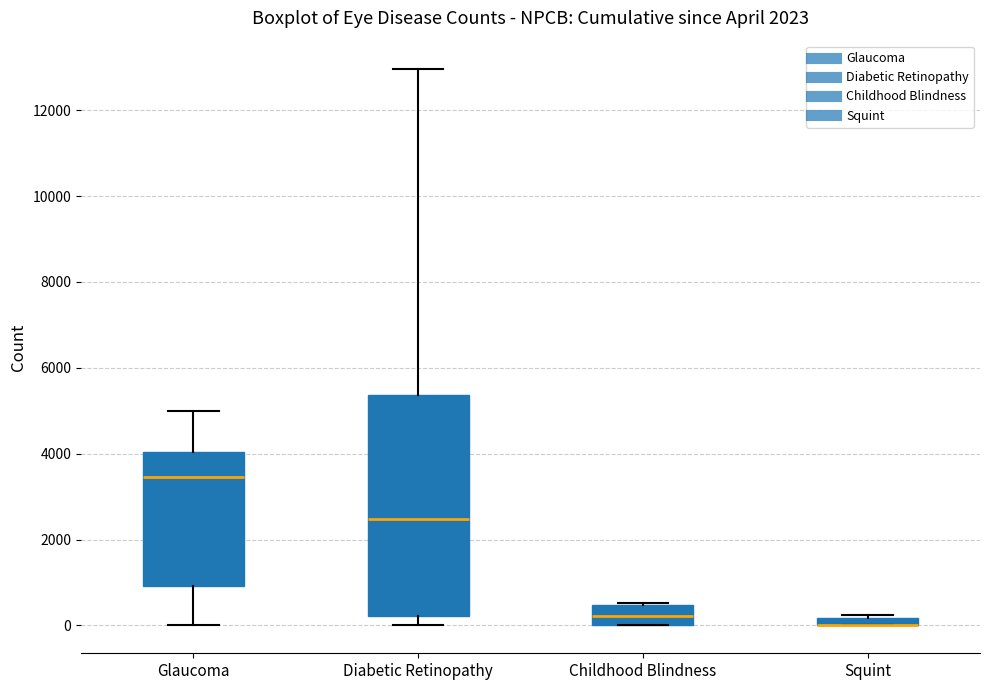

Which box is the tallest, from its lower edge to its upper edge?

Diabetic Retinopathy